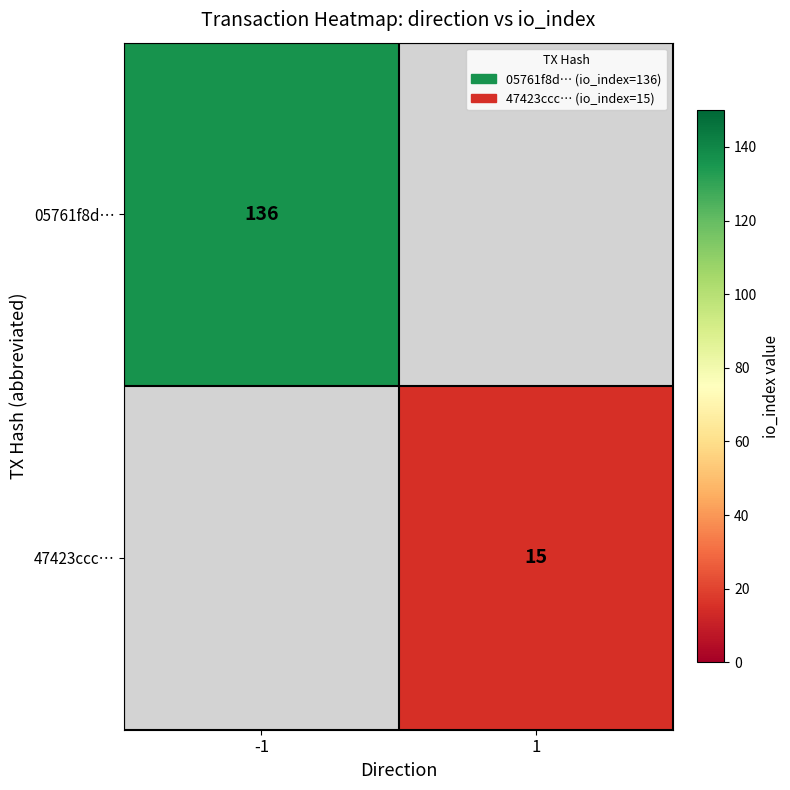

Is it true that 47423ccc… equals 15 at 1?

True